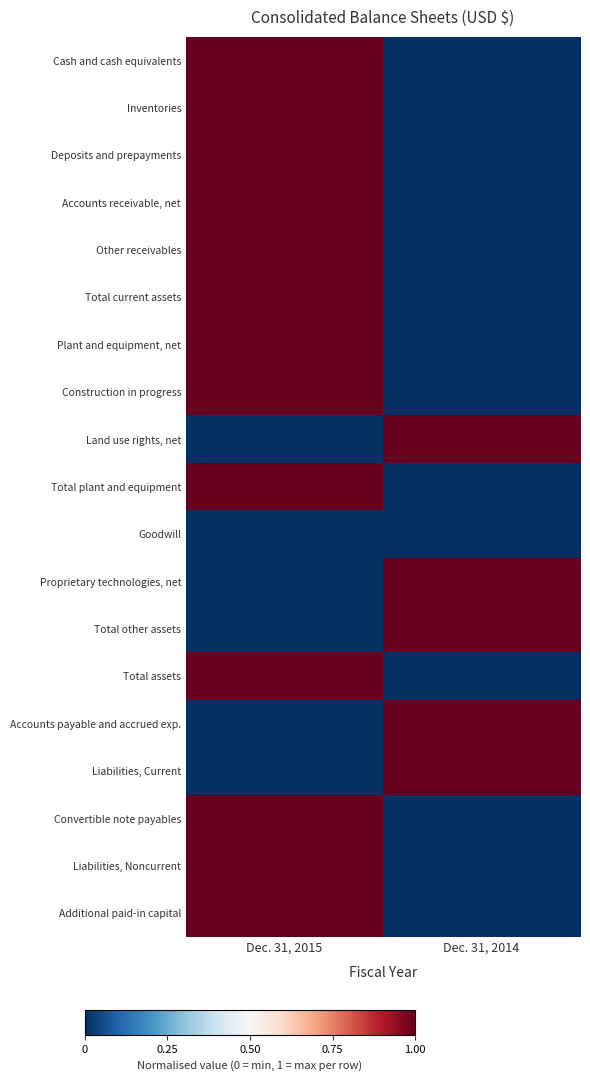

What is the maximum value shown in the chart?

1